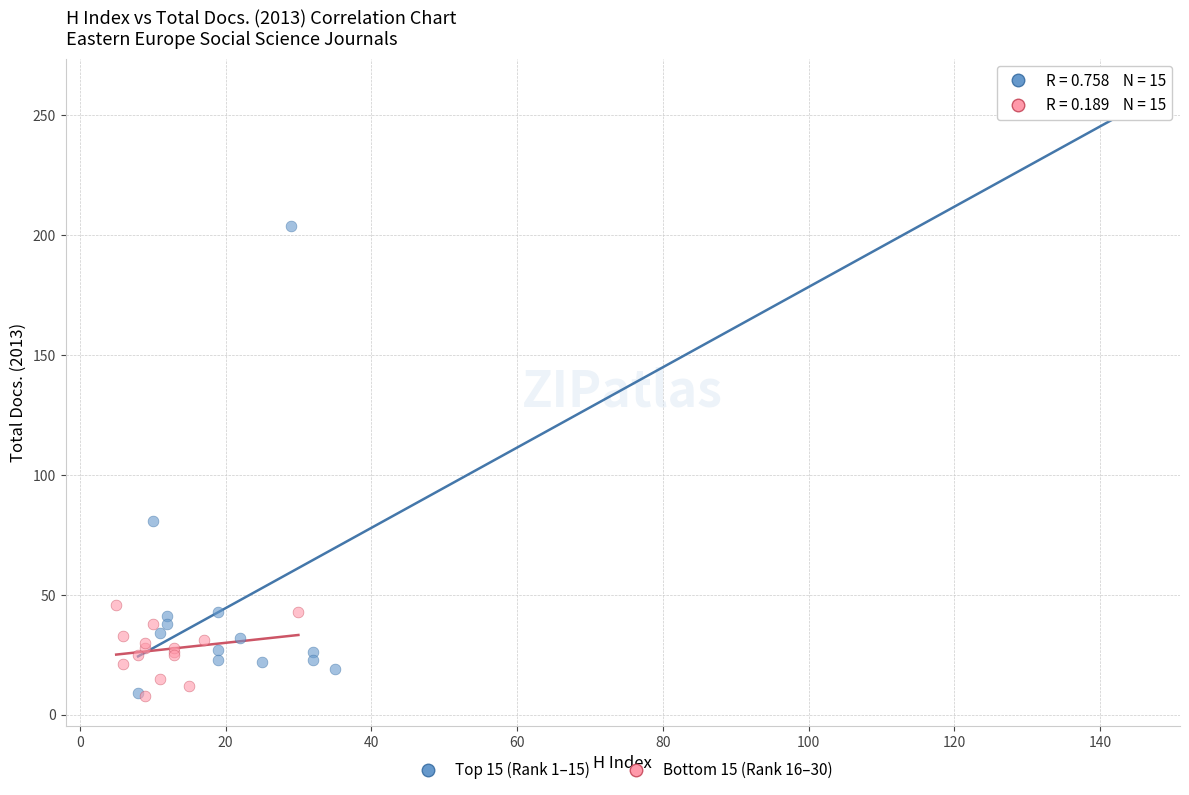

Which series has the largest Y range (max minus min)?

Top 15 (Rank 1–15)